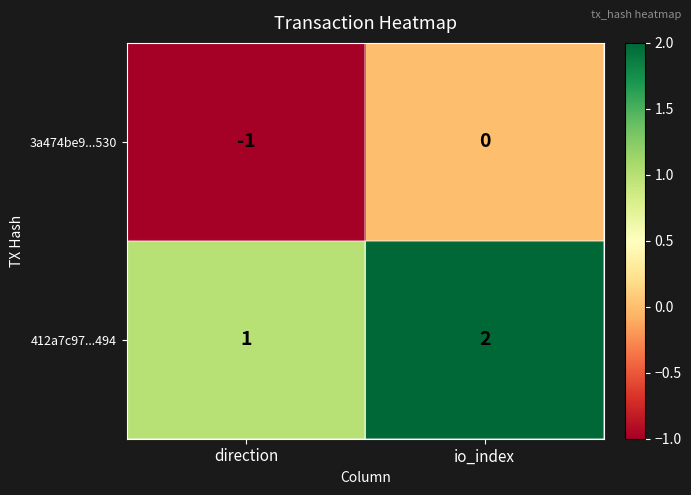

Which category has the lowest value across all series?

direction